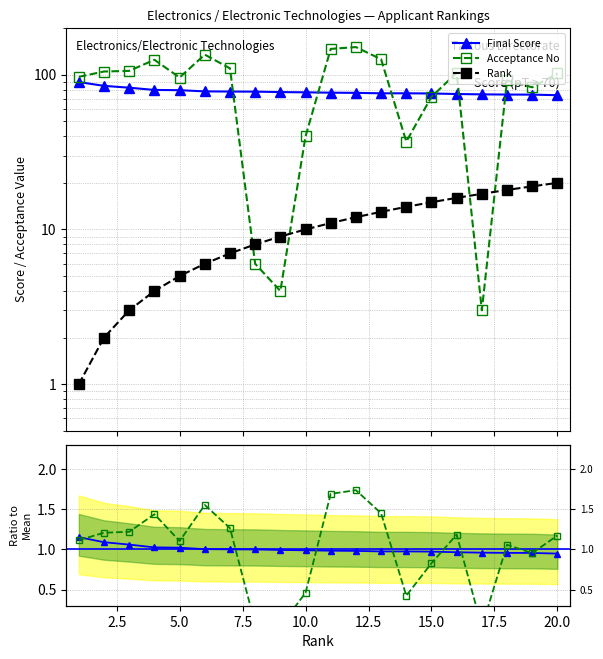

Does the chart have visible grid lines?

Yes